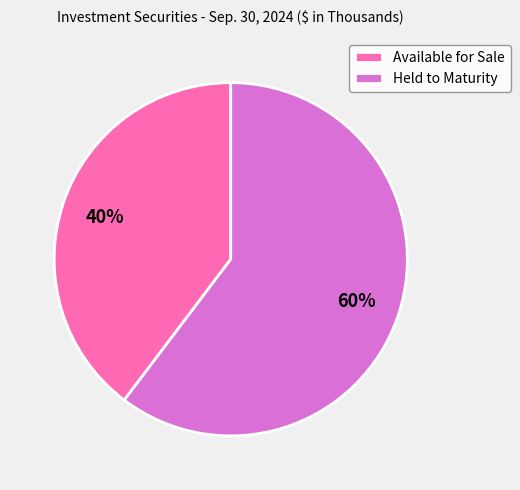

How many segments does this pie chart have?

2